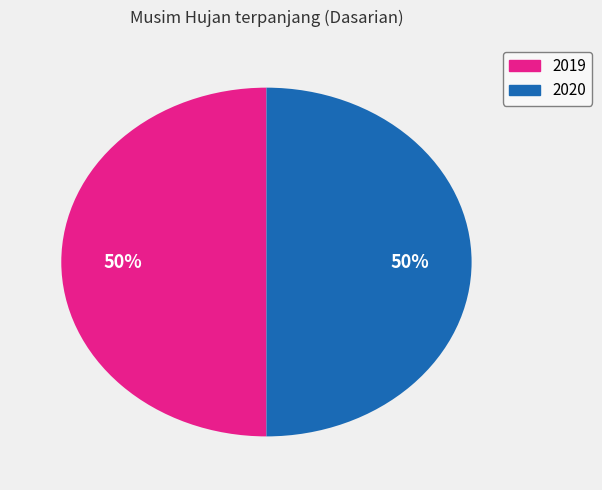

To the nearest percent, what is the average slice percentage?

50%